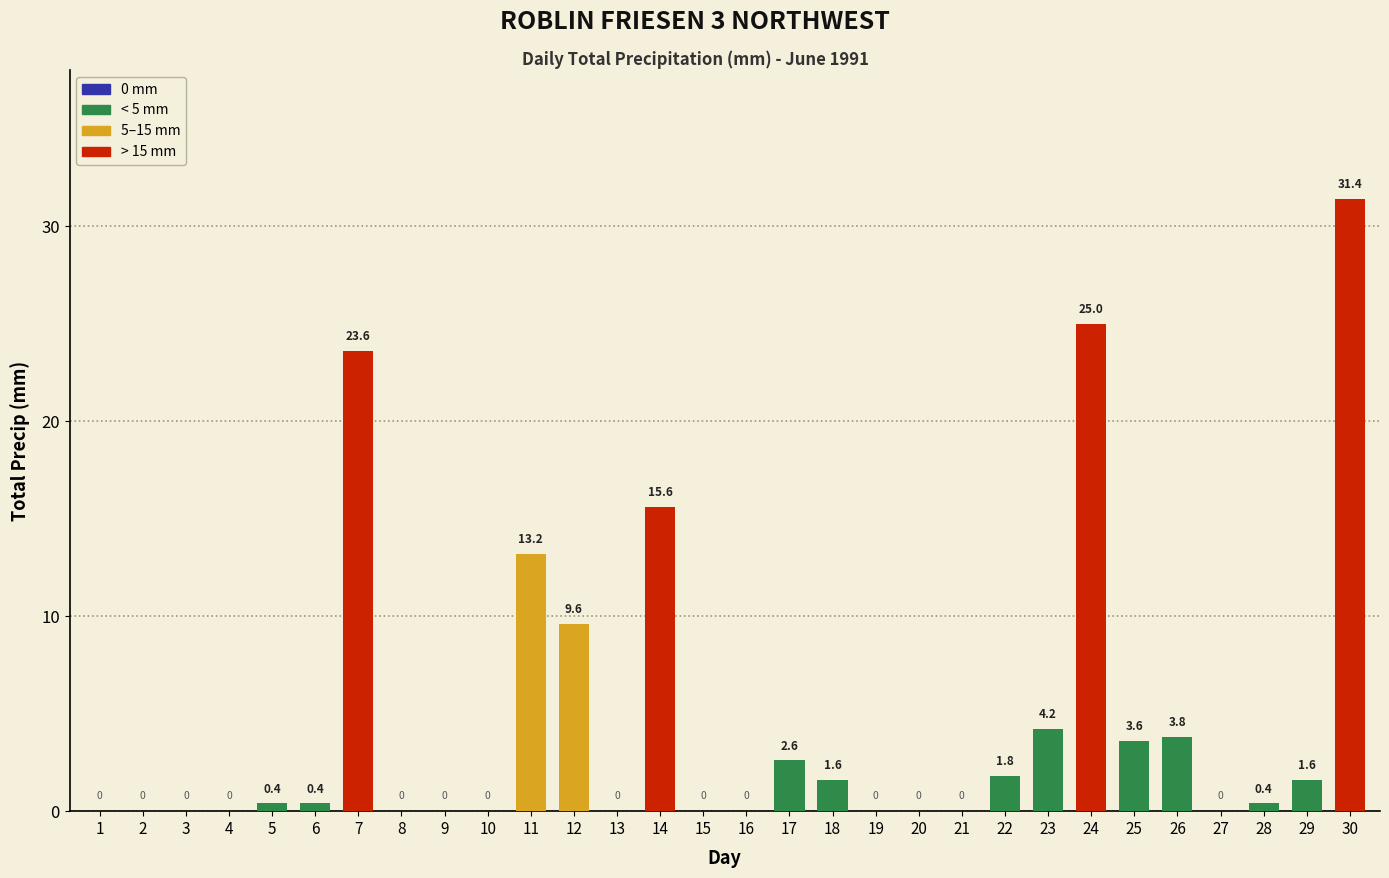

Are the bars horizontal?

No